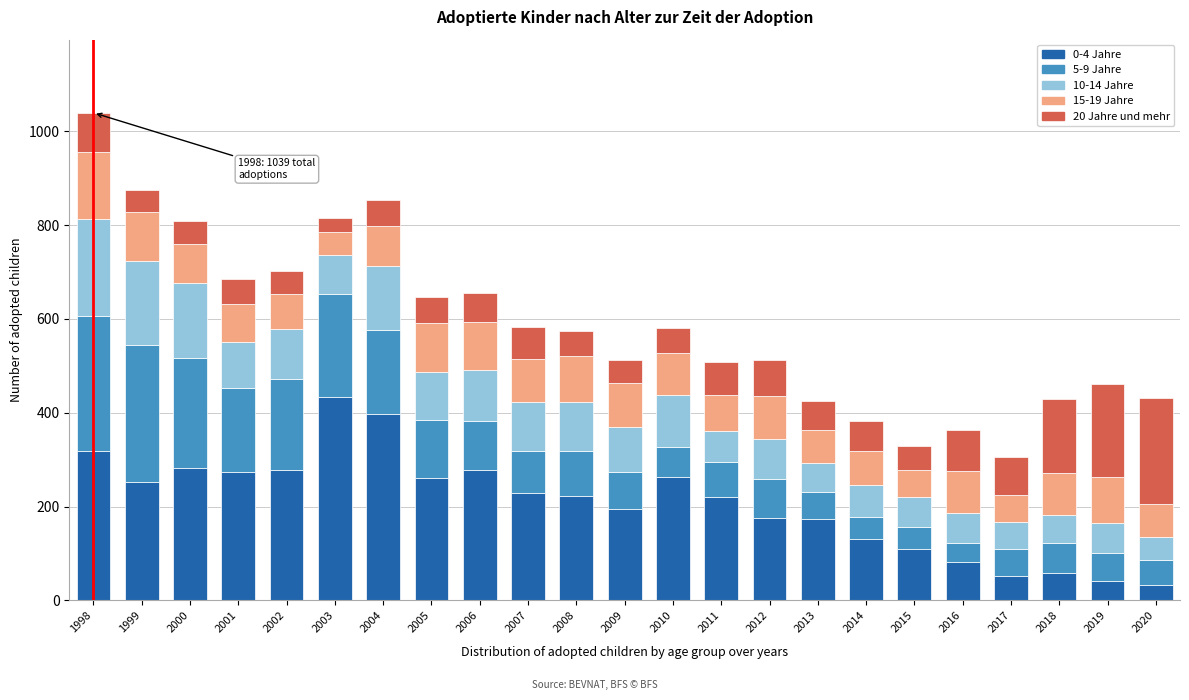

What is the total value across all series at 2003?

815